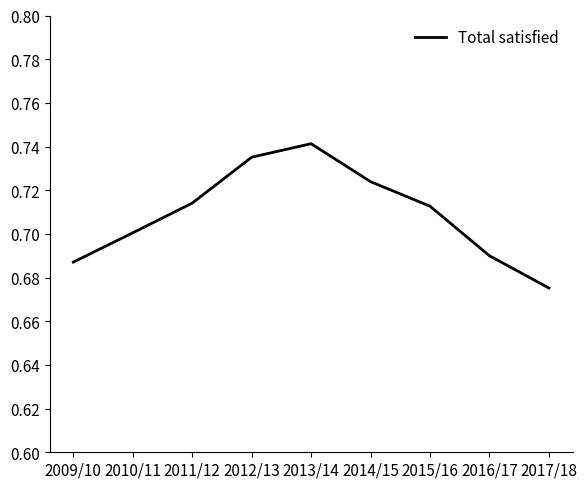

What position from the right is 2017/18?

1